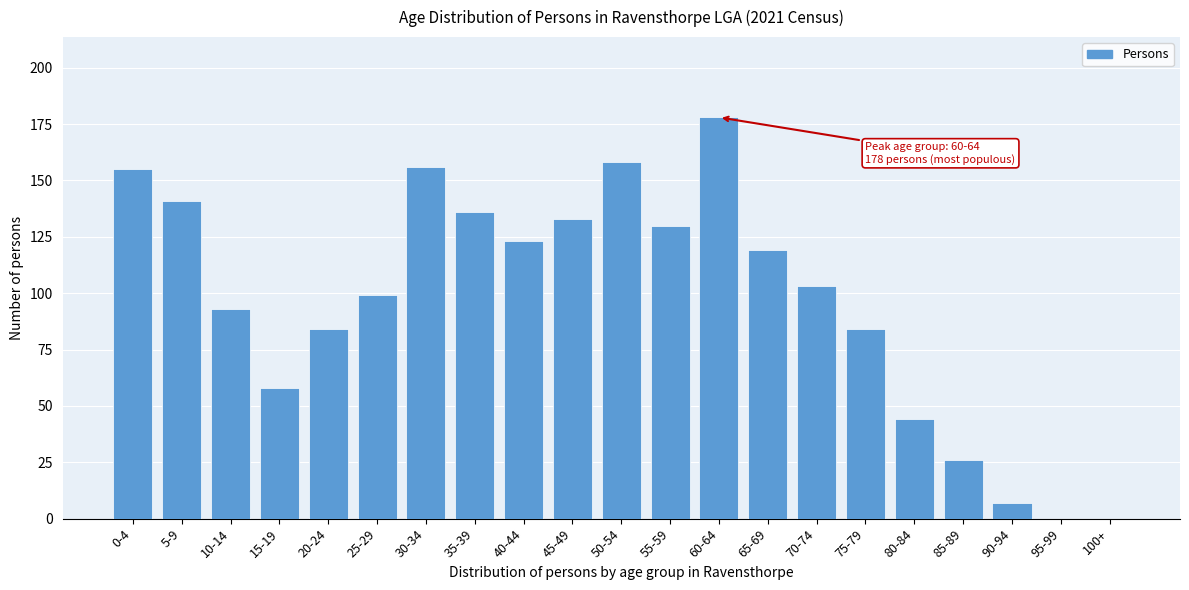

Reading left to right, list all the values displayed in this chart.

0-4=155	5-9=141	10-14=93	15-19=58	20-24=84	25-29=99	30-34=156	35-39=136	40-44=123	45-49=133	50-54=158	55-59=130	60-64=178	65-69=119	70-74=103	75-79=84	80-84=44	85-89=26	90-94=7	95-99=0	100+=0